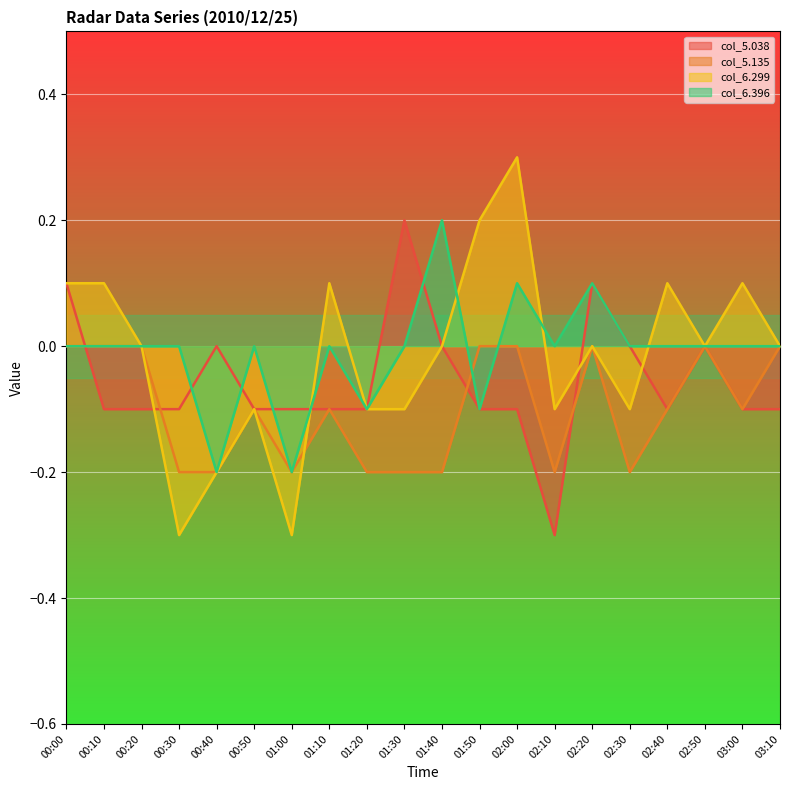

Reading right to left, list all the values displayed in this chart.

col_5.038: -0.1	-0.1	0.0	-0.1	0.0	0.1	-0.3	-0.1	-0.1	0.0	0.2	-0.1	-0.1	-0.1	-0.1	-0.0	-0.1	-0.1	-0.1	0.1
col_5.135: -0.0	-0.1	0.0	-0.1	-0.2	0.0	-0.2	0.0	-0.0	-0.2	-0.2	-0.2	-0.1	-0.2	-0.1	-0.2	-0.2	-0.0	-0.0	-0.0
col_6.299: -0.0	0.1	-0.0	0.1	-0.1	-0.0	-0.1	0.3	0.2	0.0	-0.1	-0.1	0.1	-0.3	-0.1	-0.2	-0.3	0.0	0.1	0.1
col_6.396: 0.0	-0.0	0.0	-0.0	0.0	0.1	-0.0	0.1	-0.1	0.2	-0.0	-0.1	-0.0	-0.2	0.0	-0.2	-0.0	-0.0	-0.0	-0.0